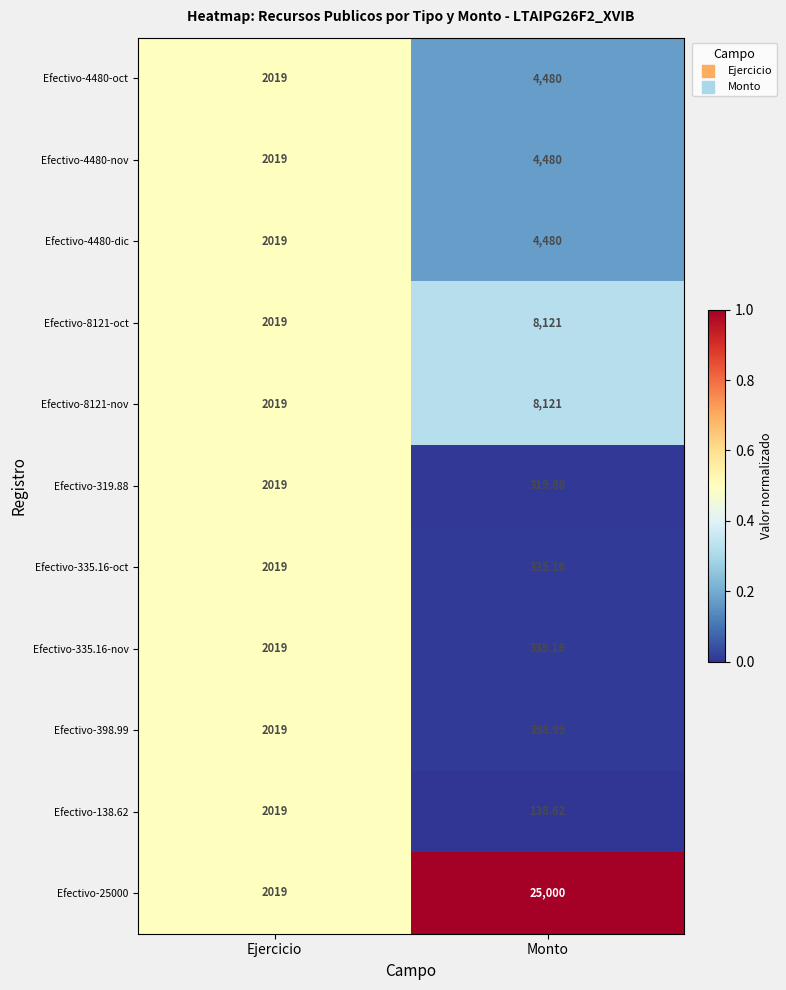

List the labels in order of Efectivo-335.16-nov value, largest first.

Ejercicio, Monto